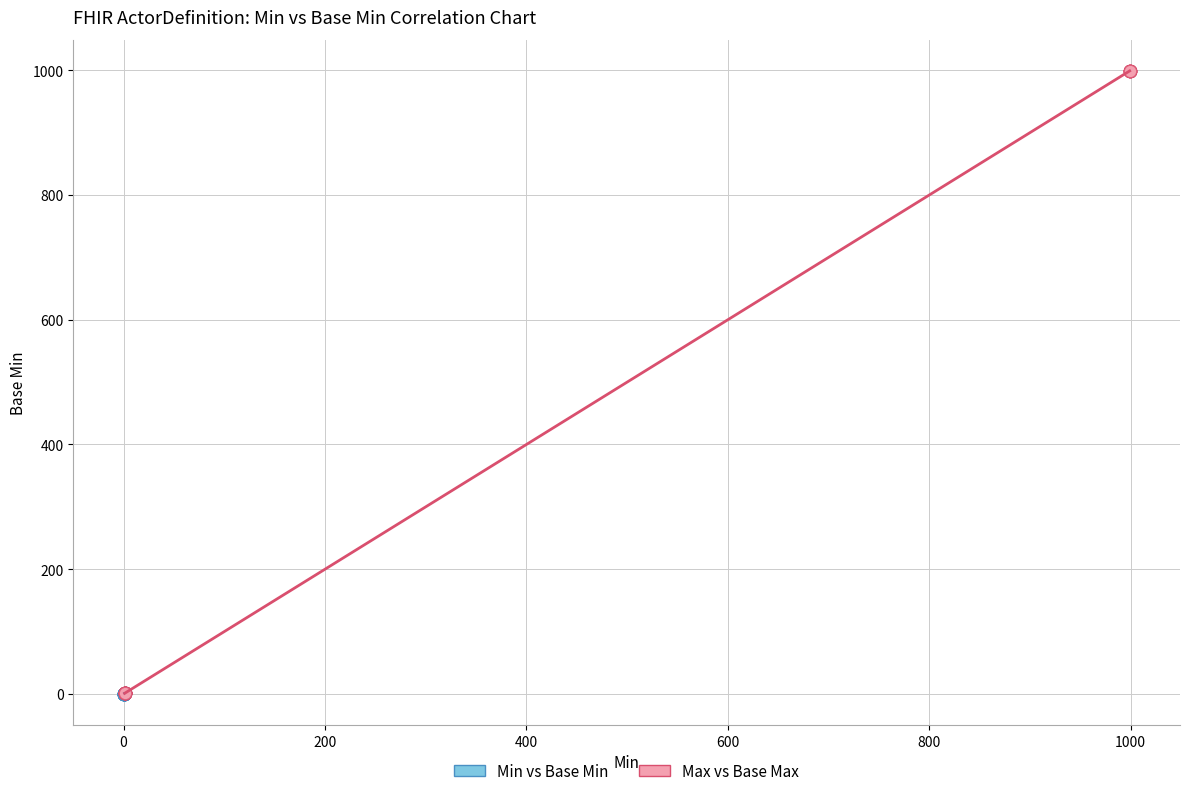

Which series has the widest spread of Y values?

Max vs Base Max